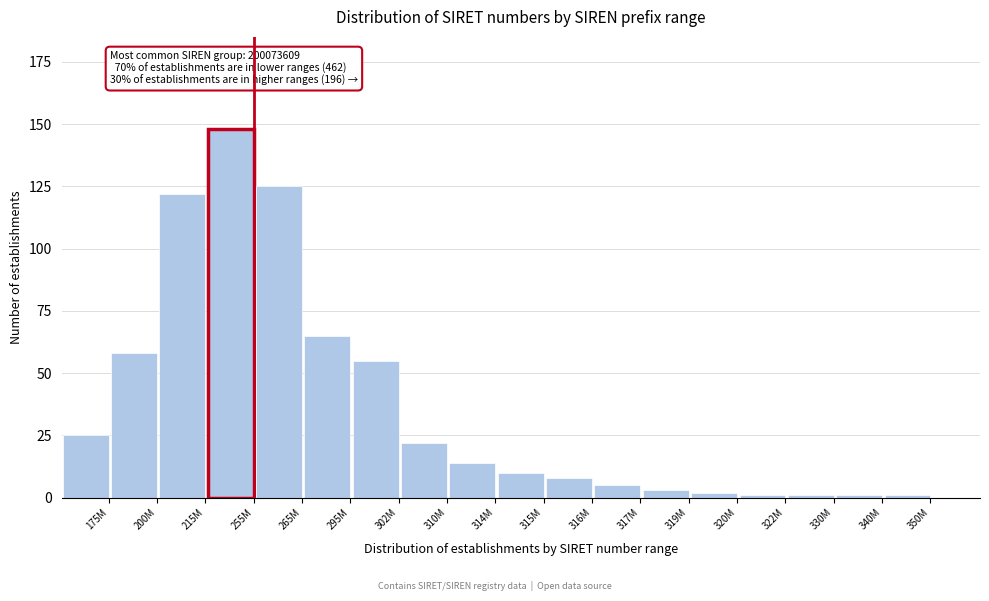

Reading left to right, list all the values displayed in this chart.

25	58	122	148	125	65	55	22	14	10	8	5	3	2	1	1	1	1